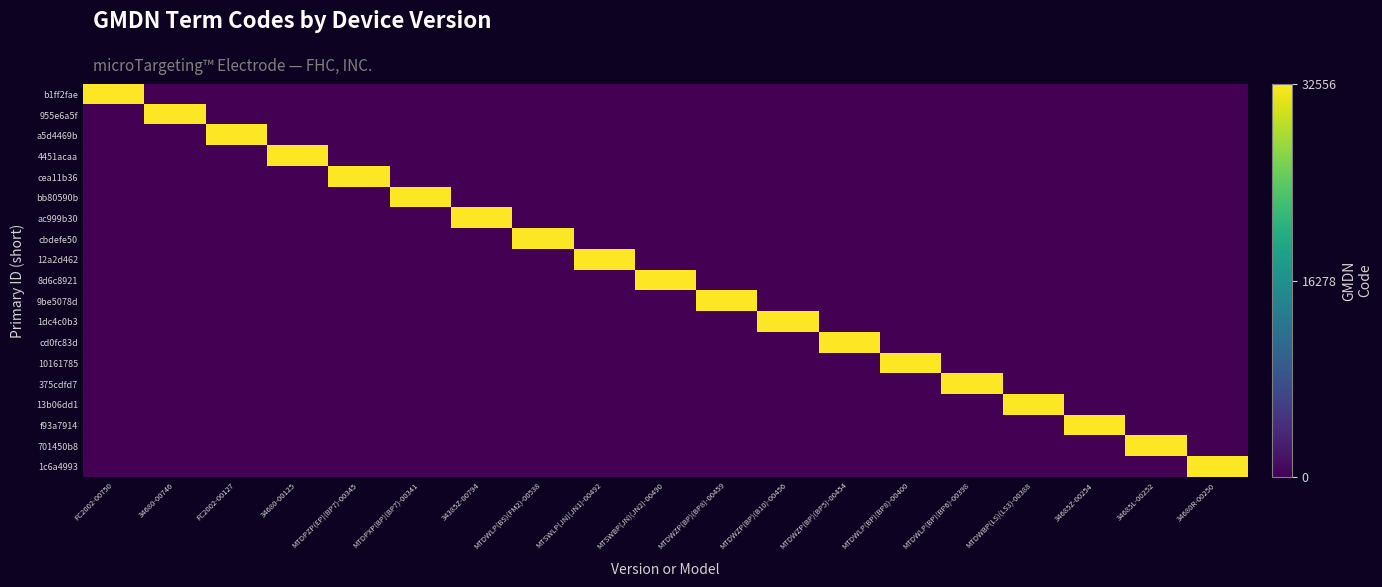

Which category has the highest value across all series?

FC2002-00750